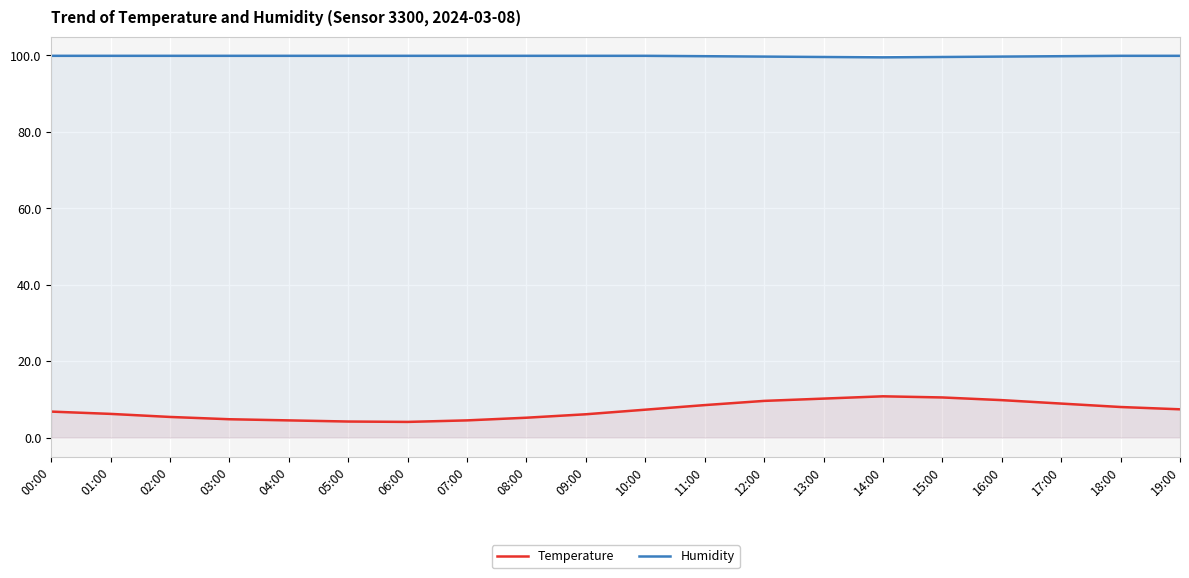

Rank the series at 11:00 from lowest to highest value.

Temperature, Humidity